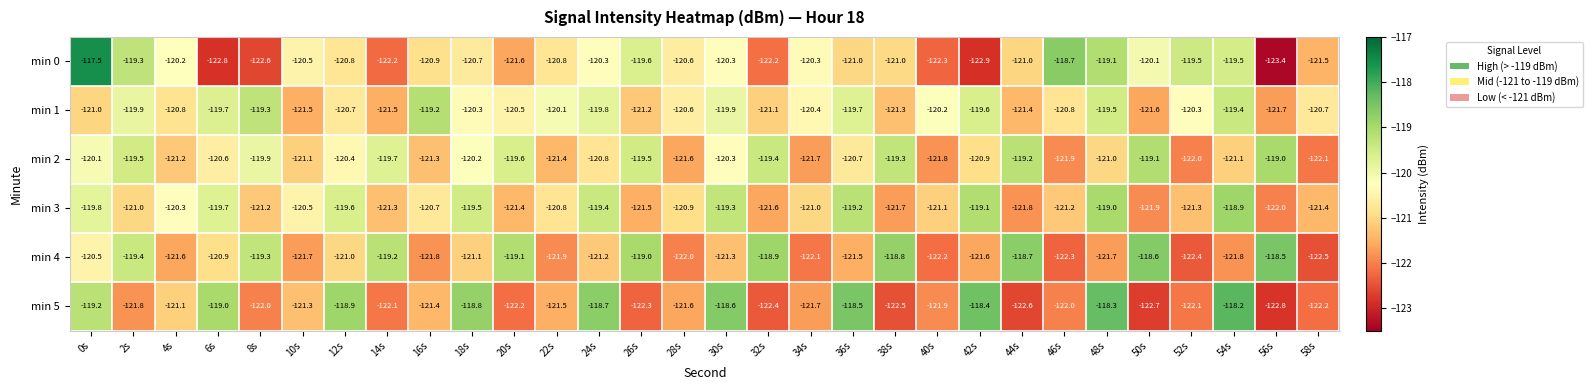

At 52s, list the series in order from smallest to largest.

min 4, min 5, min 2, min 3, min 1, min 0